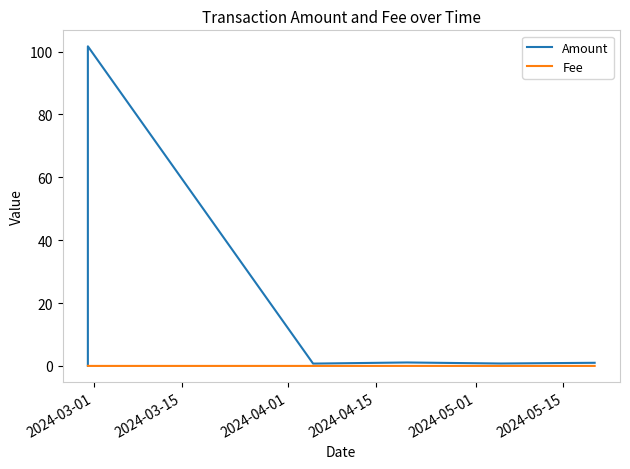

Which series has the largest total across all categories?

Amount